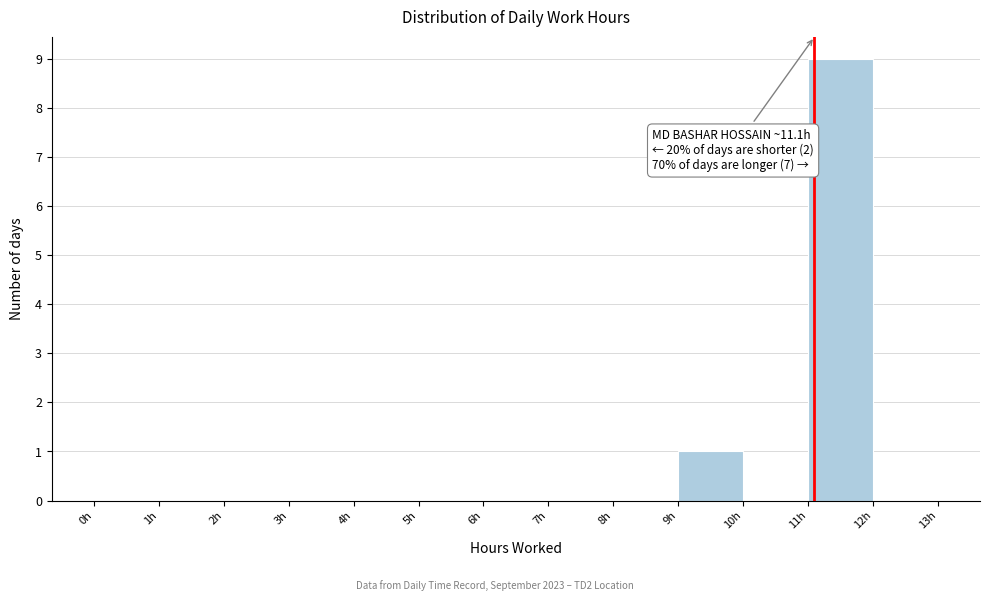

Which range on the x-axis has the tallest bar?

11 to 12